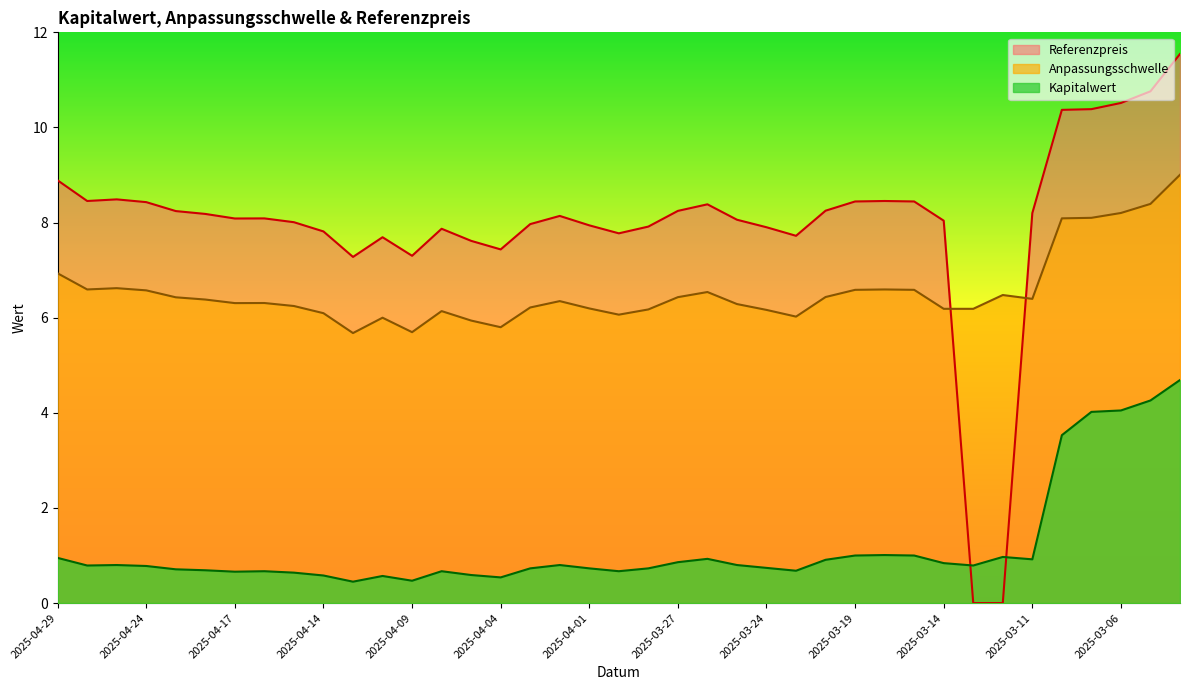

Which series has the largest range (max minus min)?

Referenzpreis